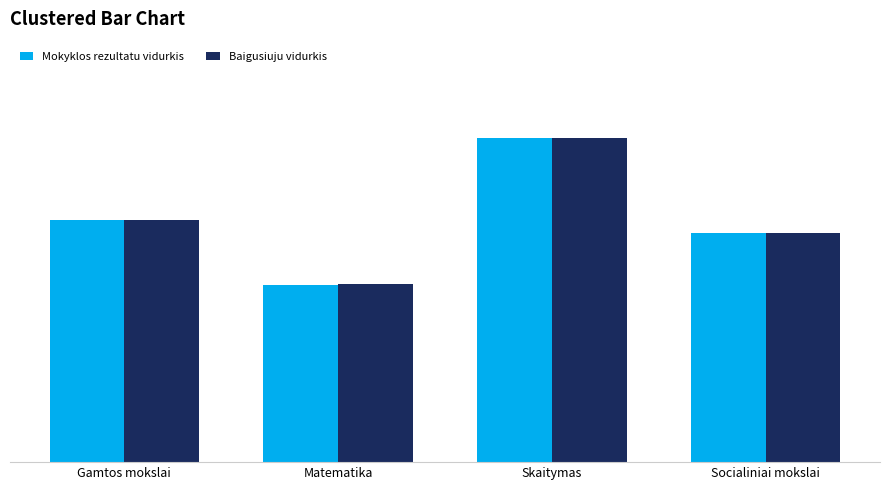

True or false: Baigusiuju vidurkis has a value of 29.0 at Gamtos mokslai.

False